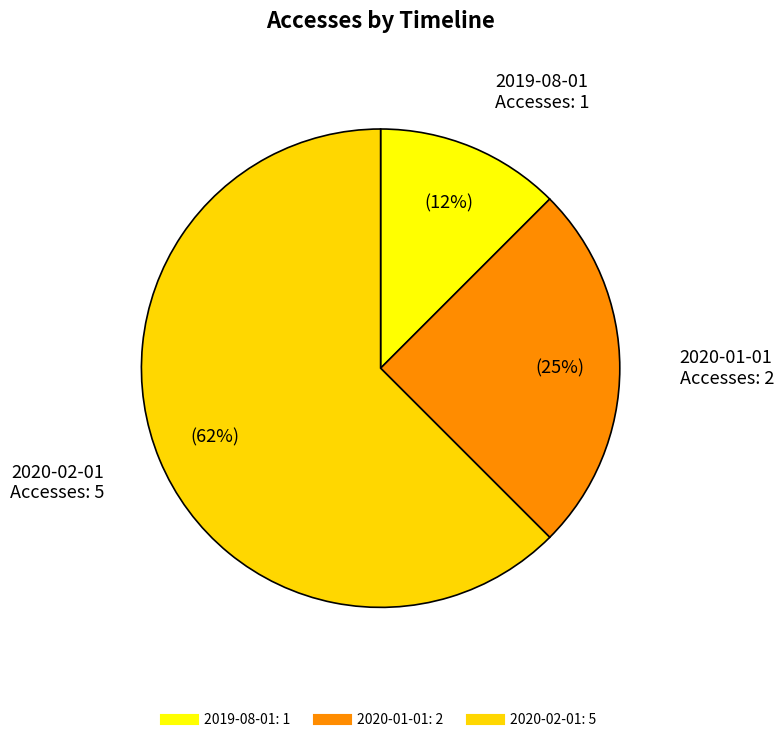

How many slices are in this pie chart?

3